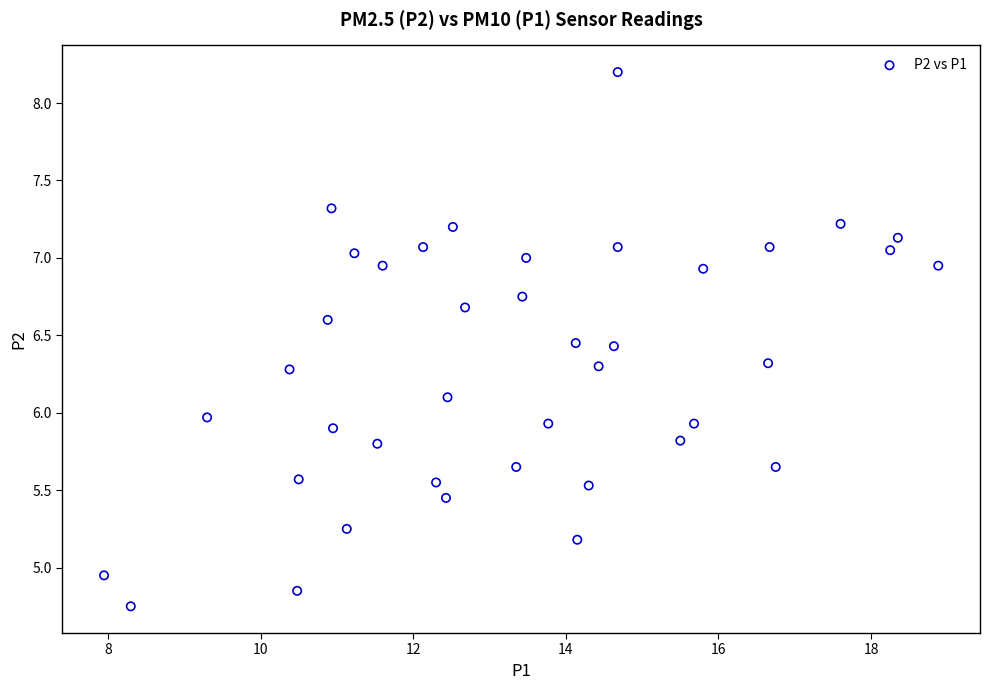

What is the range of X values (max minus min)?

10.9